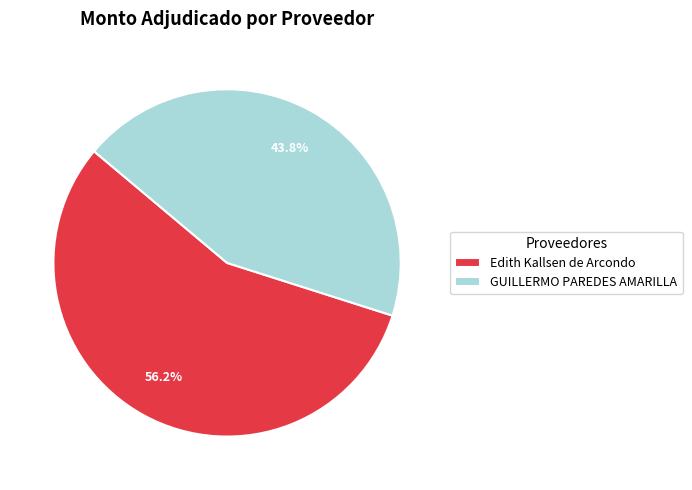

Which slice is the largest?

Edith Kallsen de Arcondo